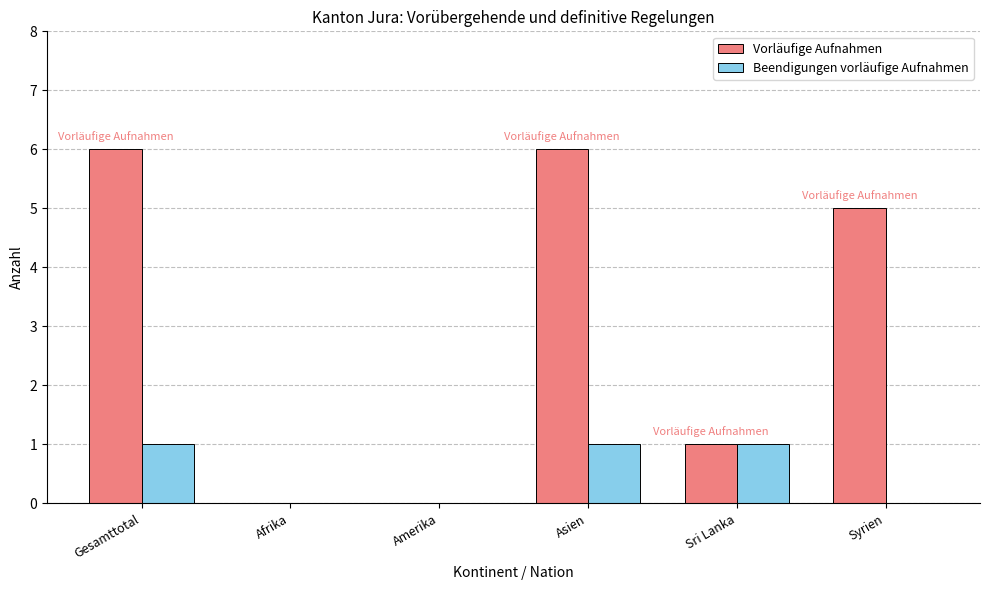

Reading left to right, extract all data points from this chart.

Vorläufige Aufnahmen: Gesamttotal=6	Afrika=0	Amerika=0	Asien=6	Sri Lanka=1	Syrien=5
Beendigungen vorläufige Aufnahmen: Gesamttotal=1	Afrika=0	Amerika=0	Asien=1	Sri Lanka=1	Syrien=0